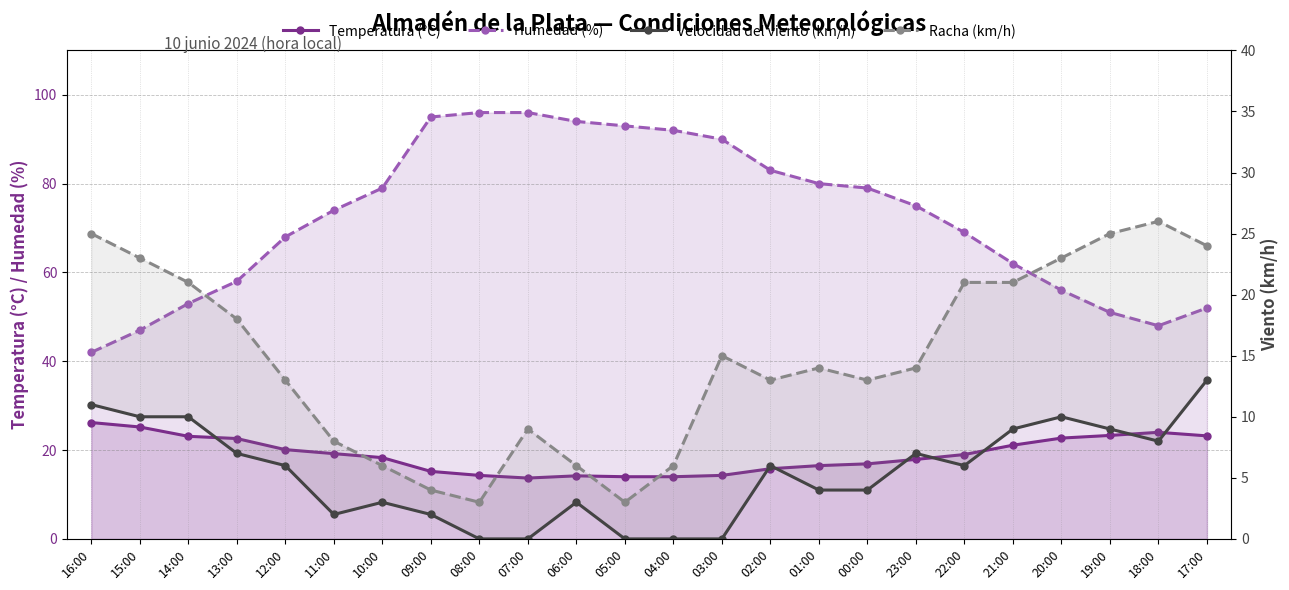

True or false: Temperatura (°C) and Humedad (%) cross at least once.

False